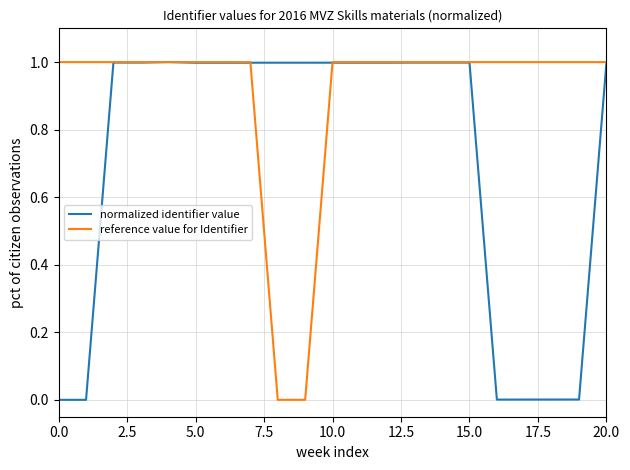

Does the chart have visible grid lines?

Yes